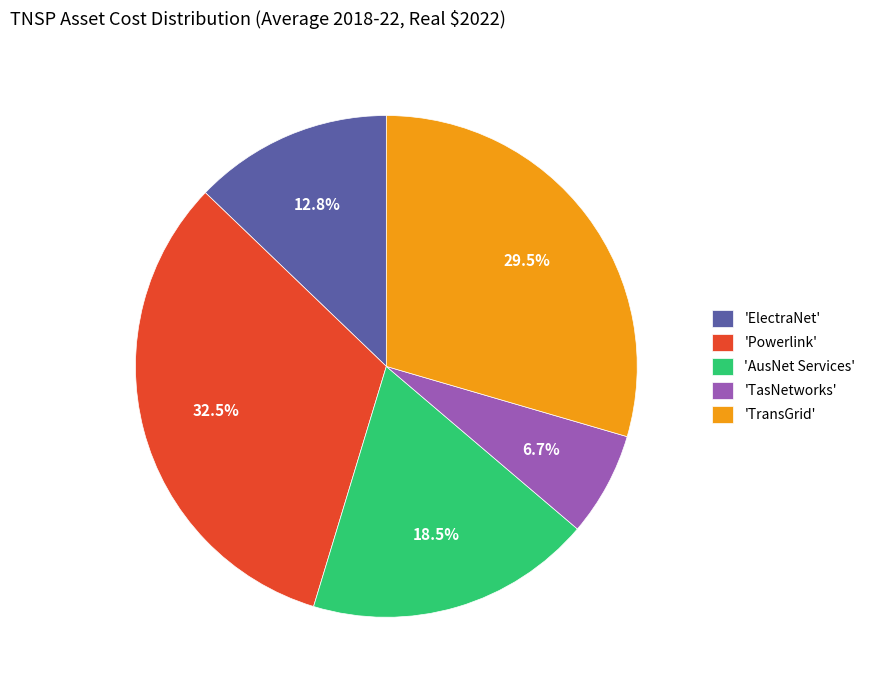

What portion of the pie excludes 'AusNet Services'?

81.5%